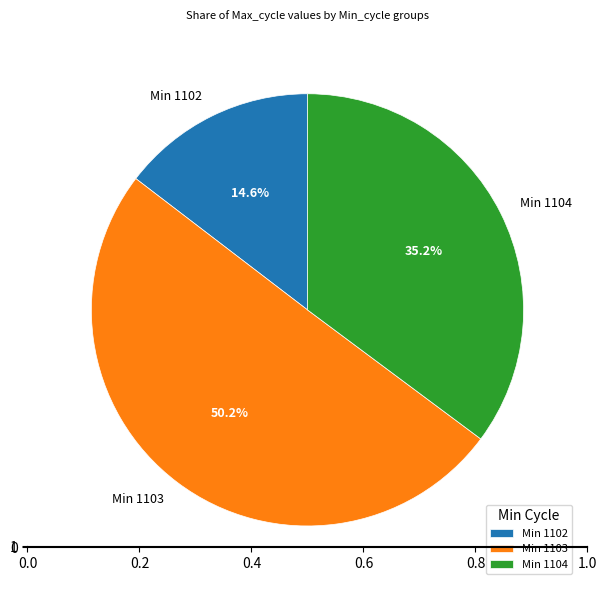

What portion of the pie excludes Min 1104?

64.8%